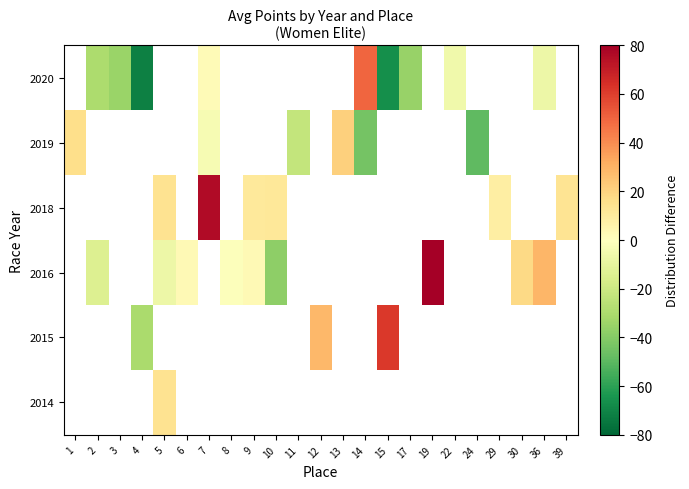

Count the number of categories in the chart.

23